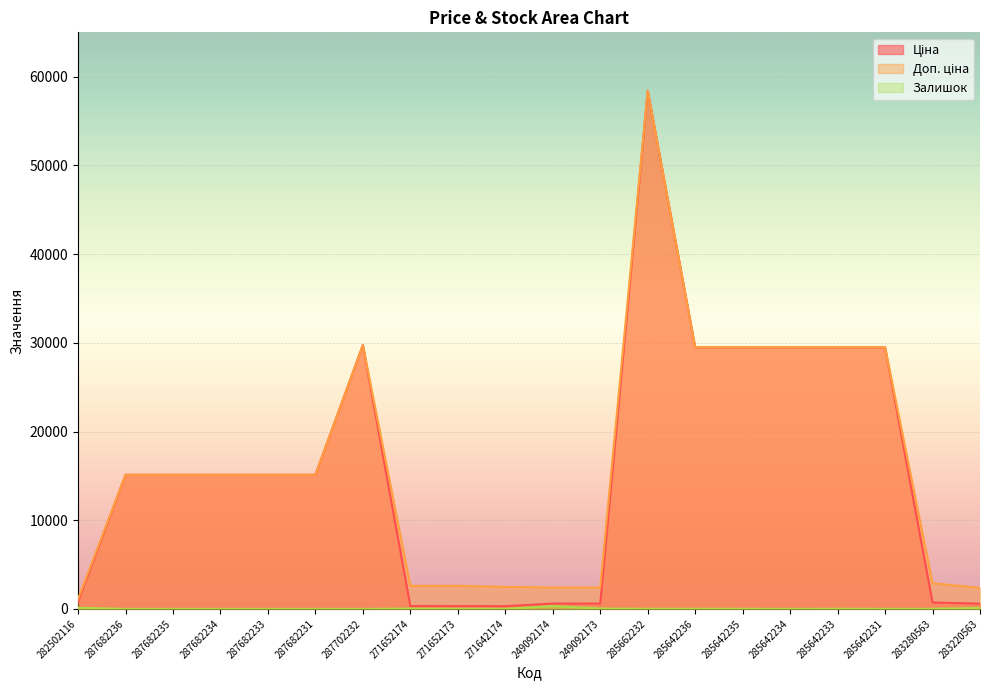

What is the sum of all Доп. ціна values?

330113.4